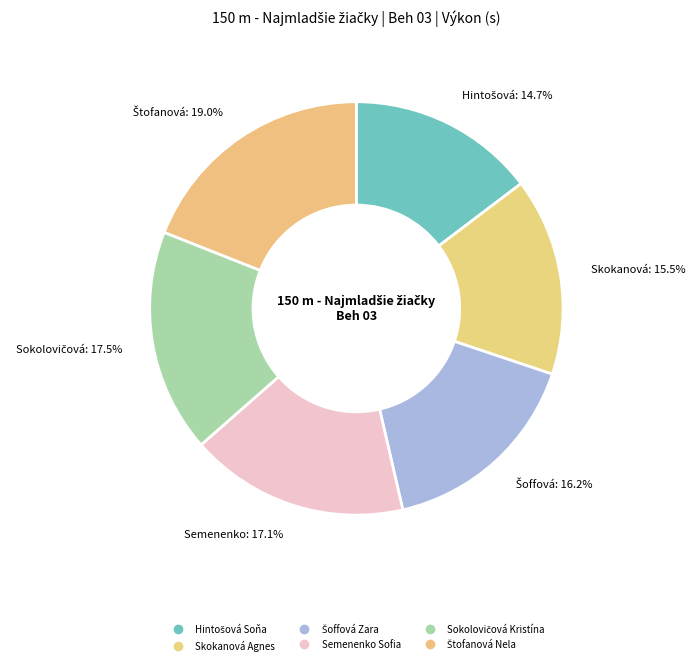

Is there any slice that represents more than half of the pie?

No